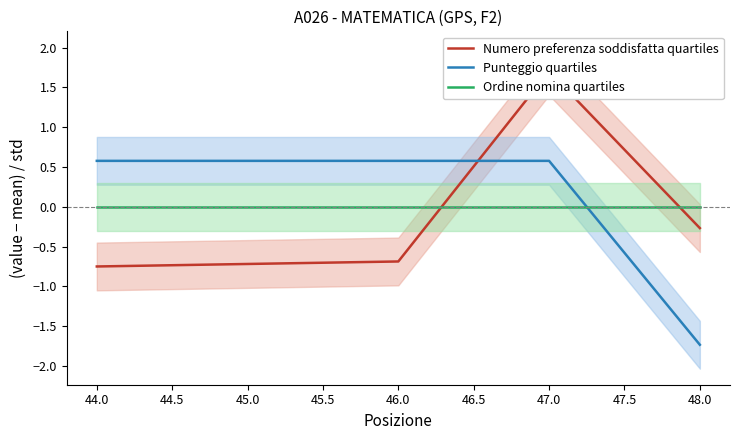

How many values in the Punteggio quartiles series exceed 0?

3